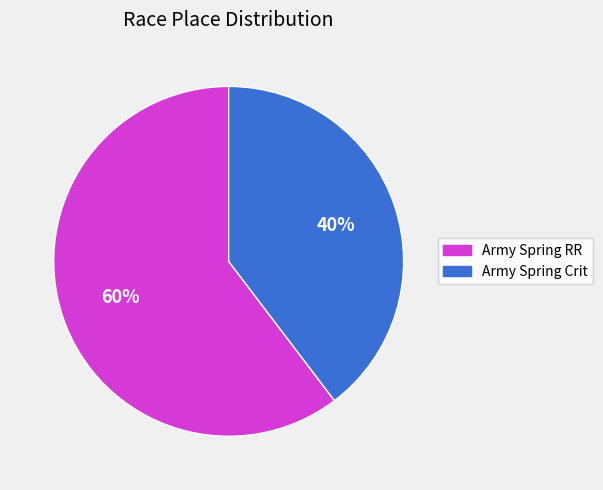

Is there any slice that represents more than half of the pie?

Yes